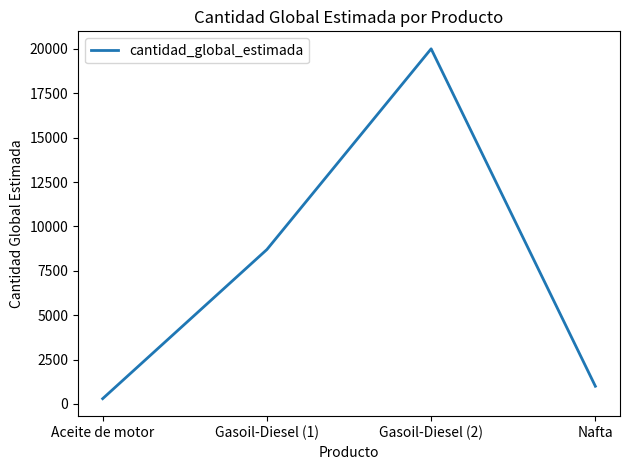

Which has a higher value, Gasoil-Diesel (2) or Gasoil-Diesel (1)?

Gasoil-Diesel (2)